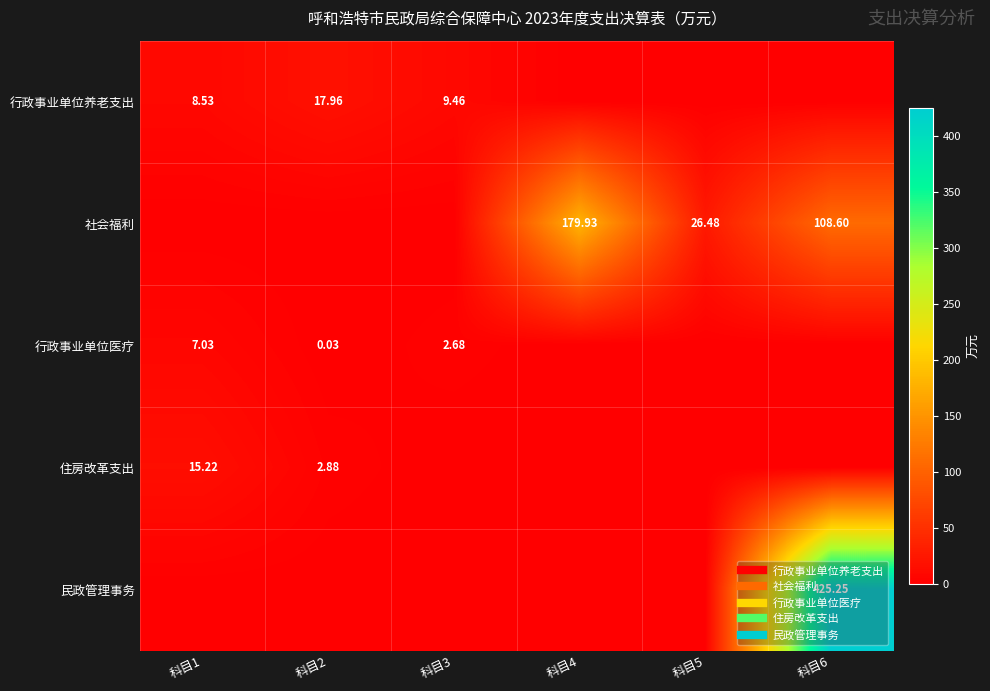

What is the difference between the 社会福利 values at 科目6 and 科目3?

108.6